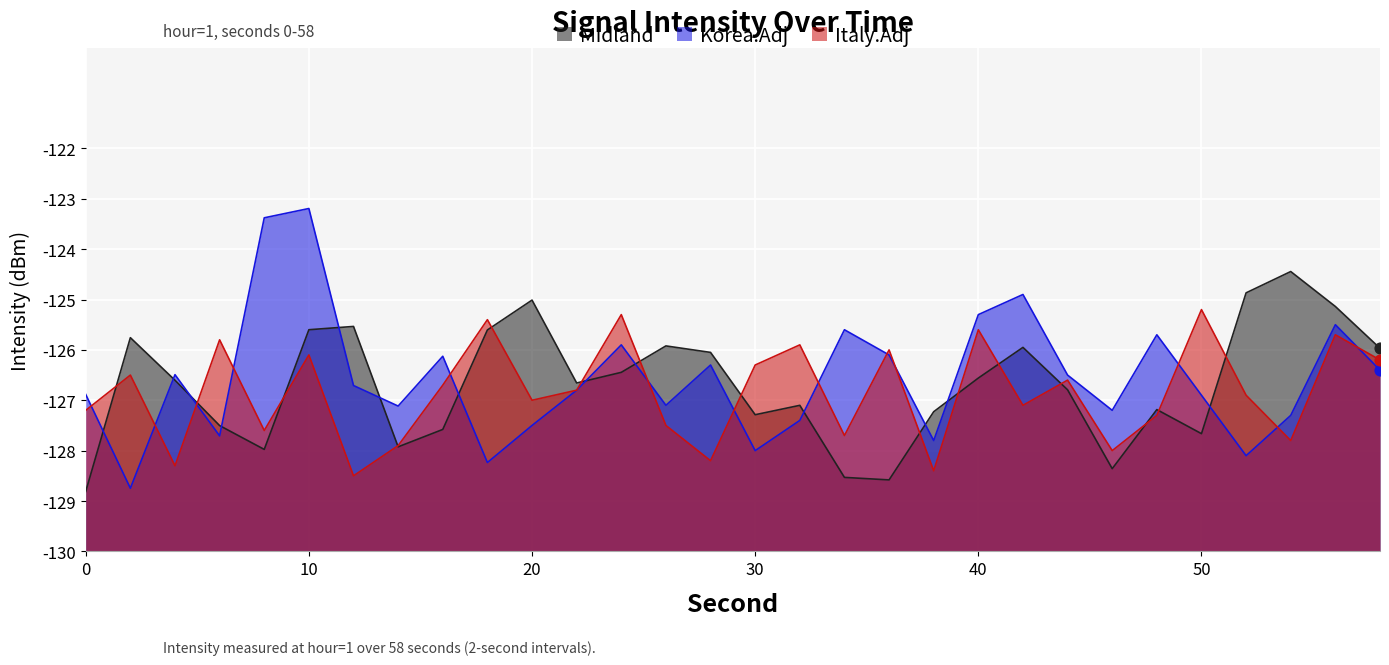

At how many categories does at least one series exceed 3?

27